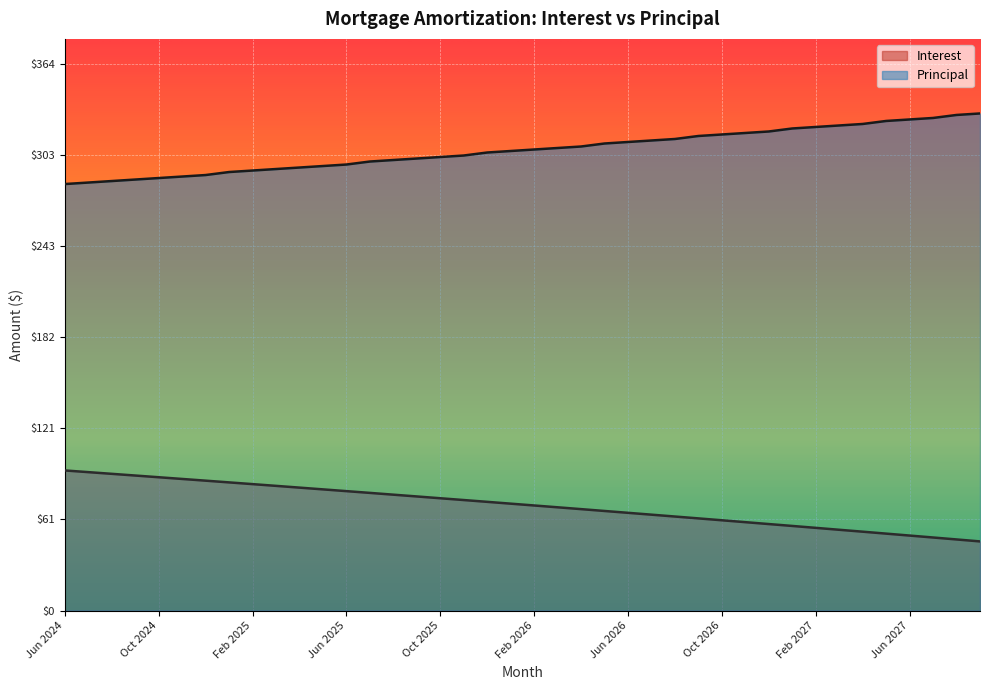

What position from the left is Jan 2027?

32